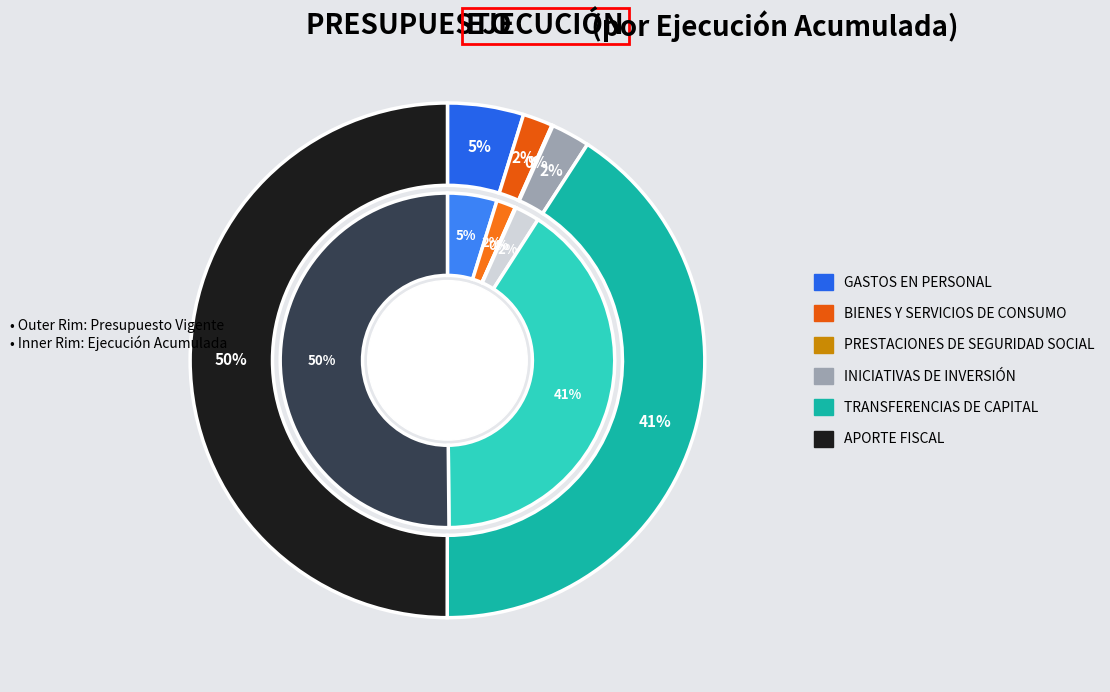

Count the number of slices in the pie.

6